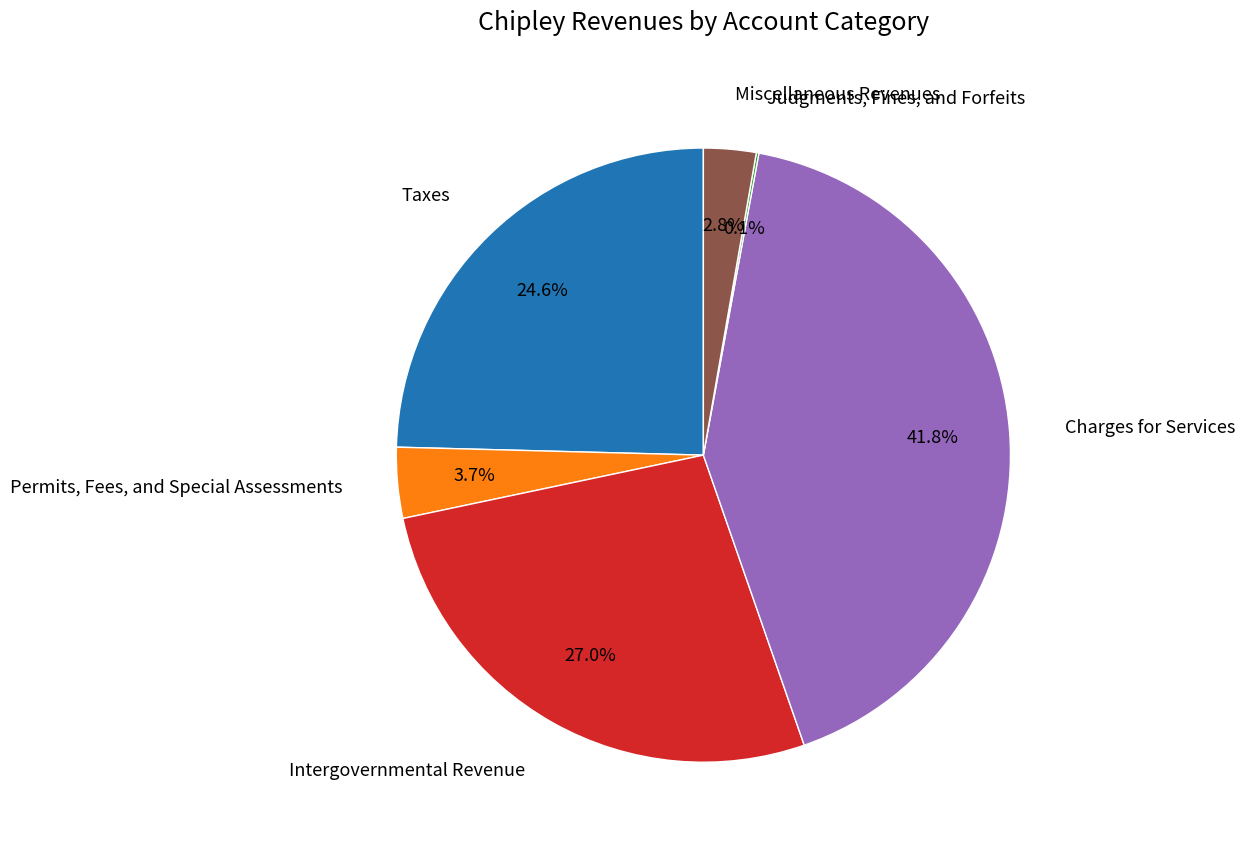

Is there any slice that represents more than half of the pie?

No